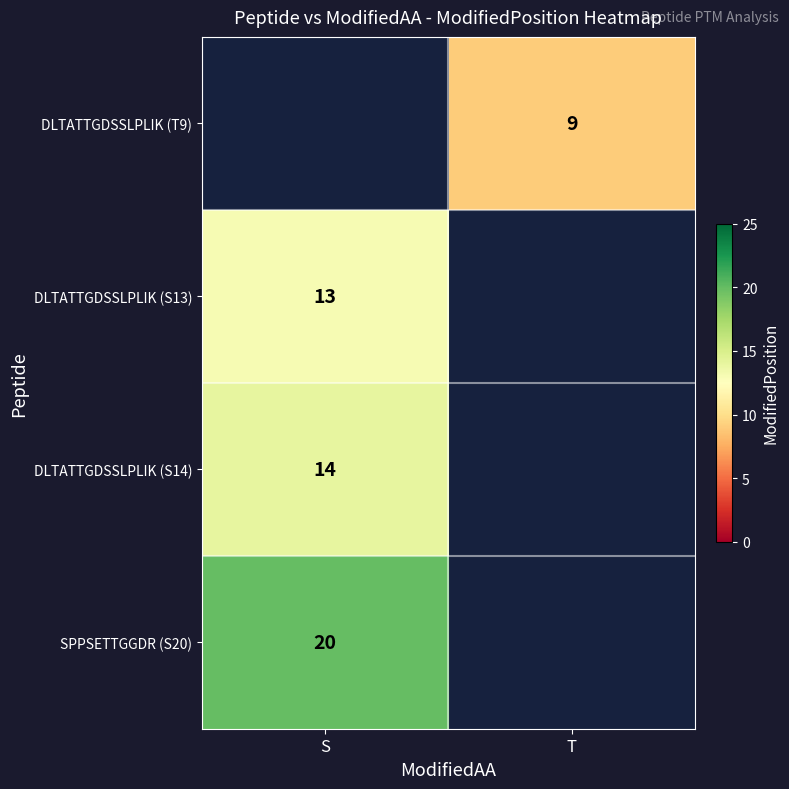

Is the value of SPPSETTGGDR (S20) at S greater than the value of DLTATTGDSSLPLIK (T9) at T?

Yes